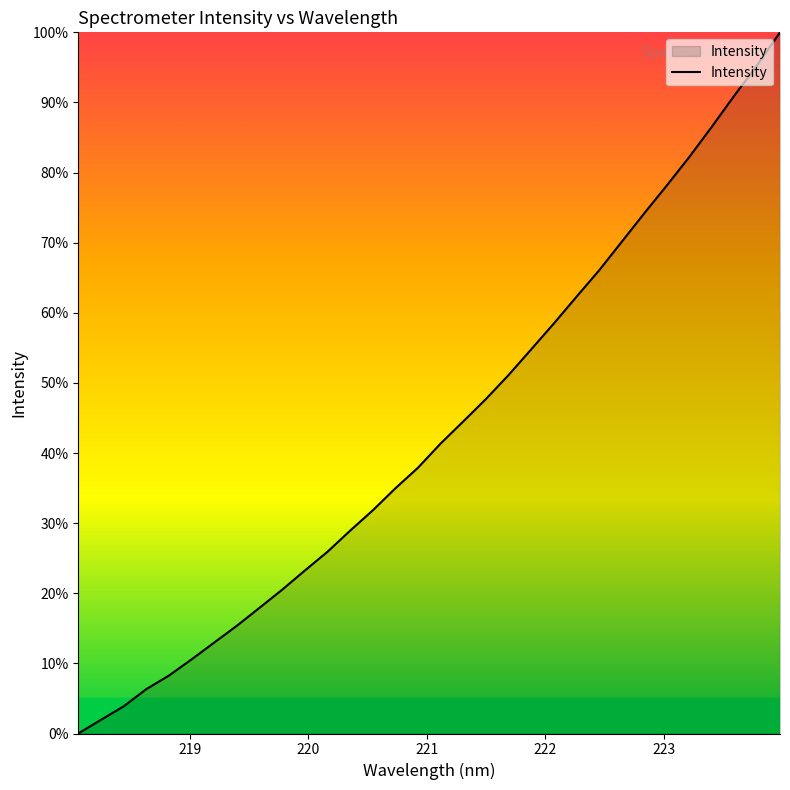

What is the difference between the maximum and minimum values?

100.0